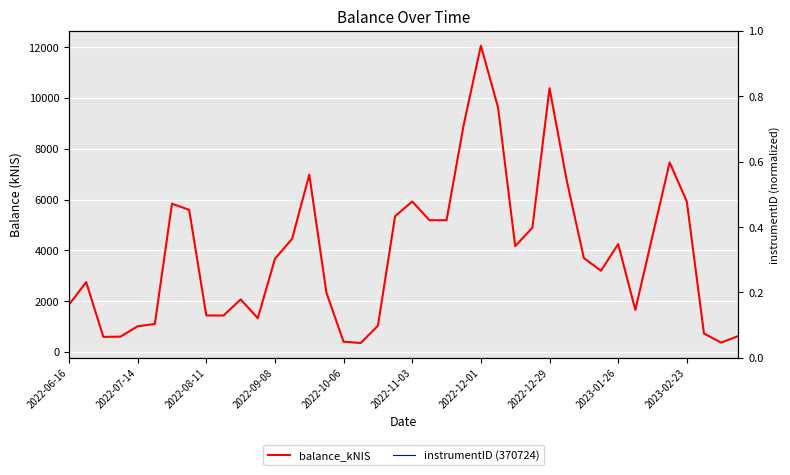

What is the sum of all balance_kNIS values?

155764.5